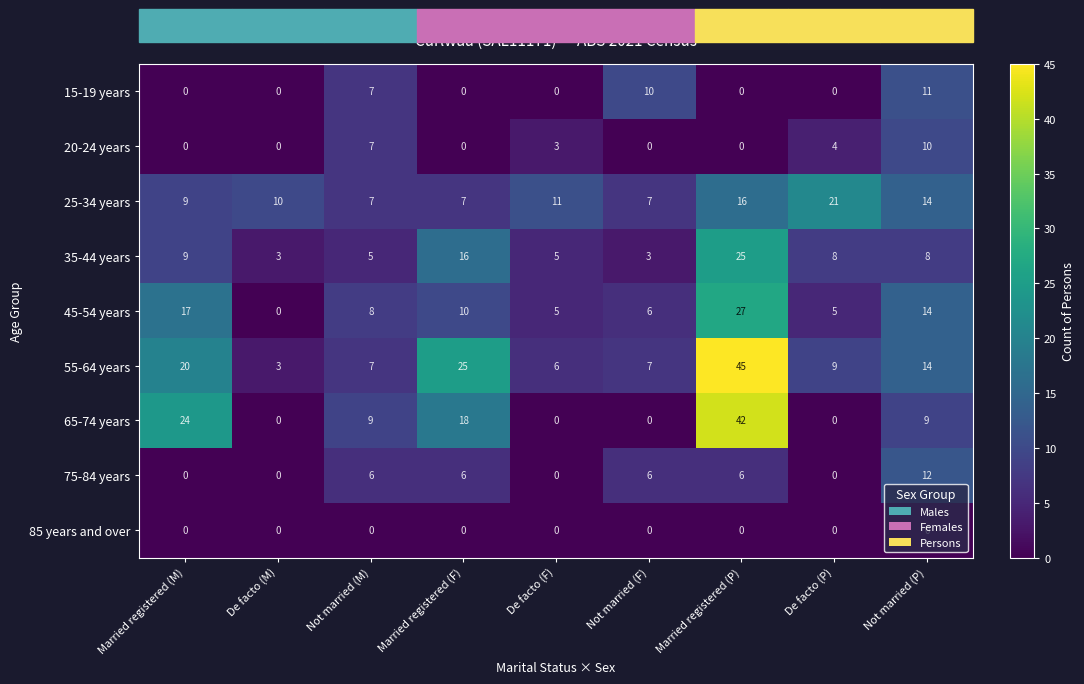

Between Married registered (M) and Not married (F), which series saw the biggest shift?

65-74 years